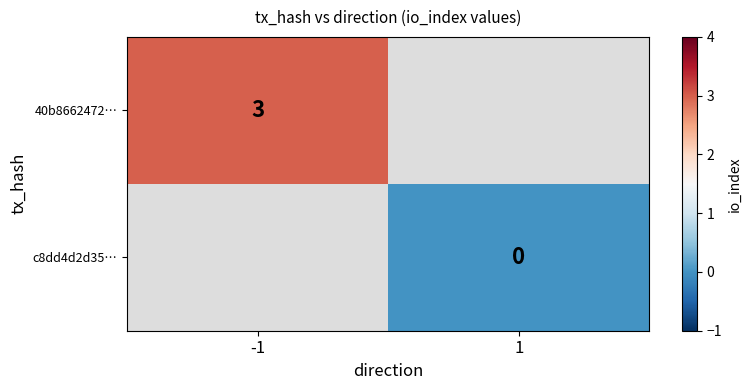

Is it true that 40b8662472… equals 3 at -1?

True